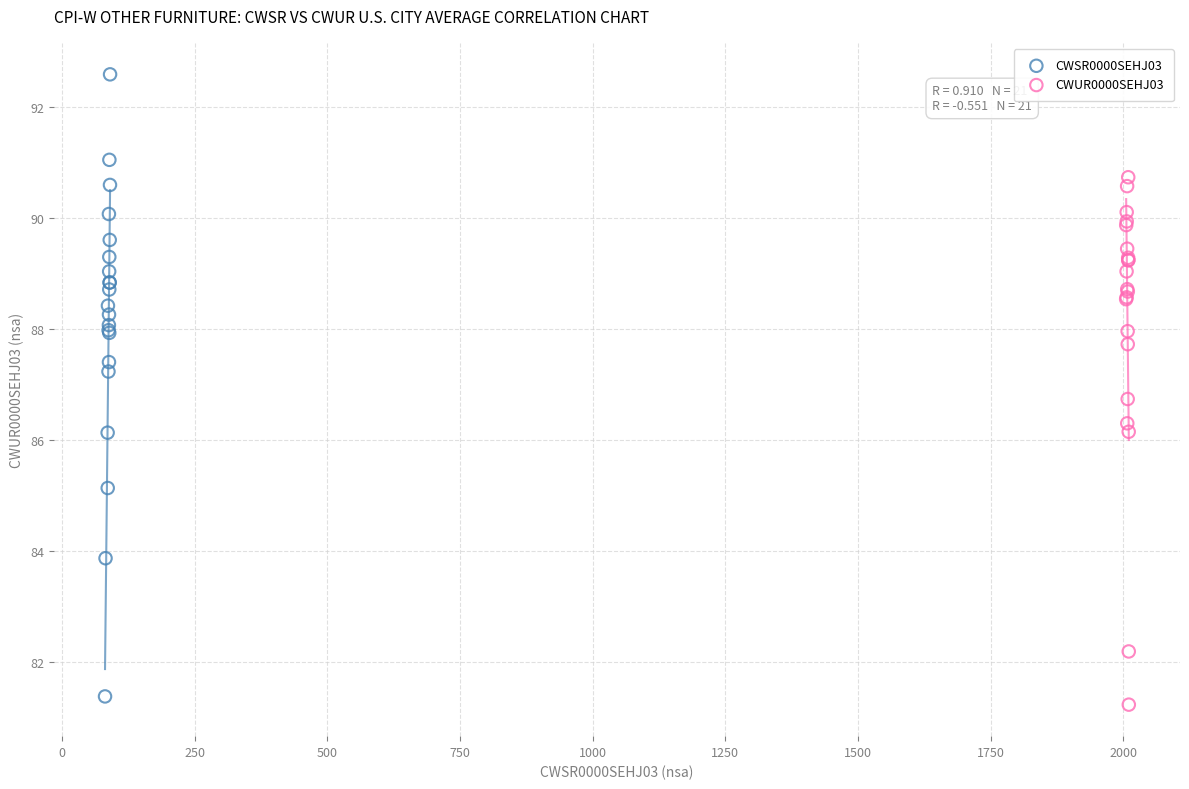

Which series reaches the minimum Y coordinate?

CWUR0000SEHJ03